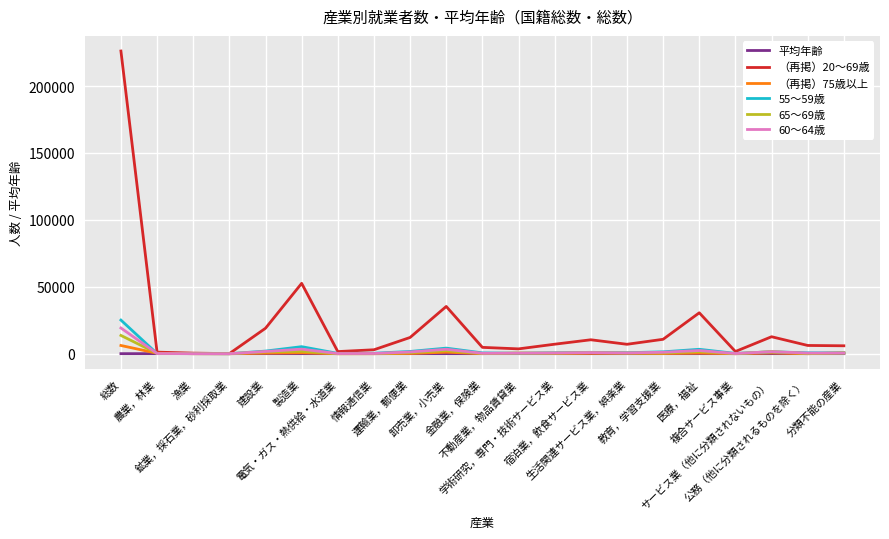

What is the maximum value shown in the chart?

226146.0